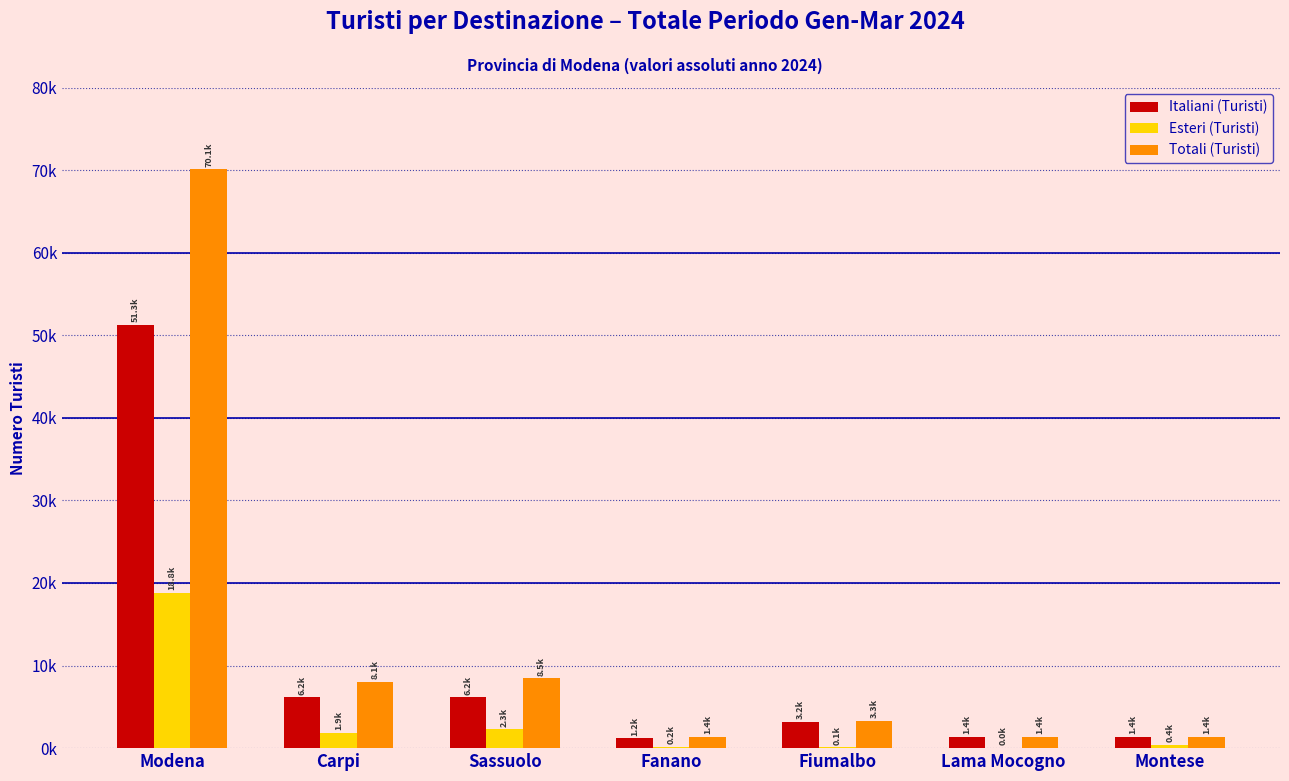

What is the difference between the second highest and second lowest values in the Totali (Turisti) series?

7109